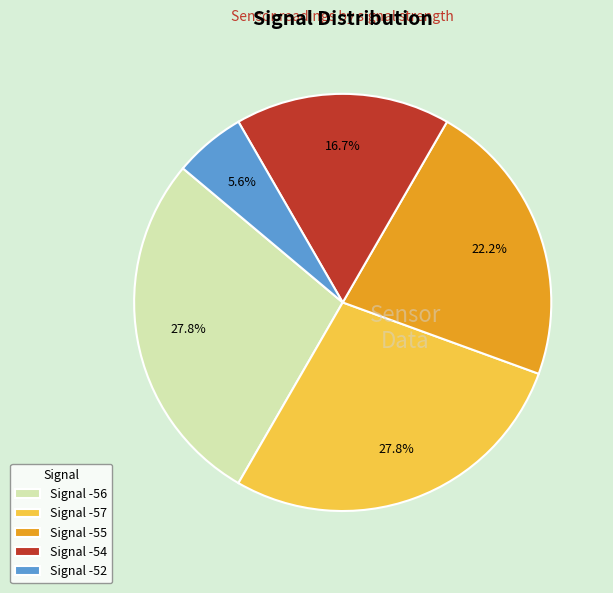

Approximately how many times larger is the value at Signal -55 compared to Signal -56?

0.8